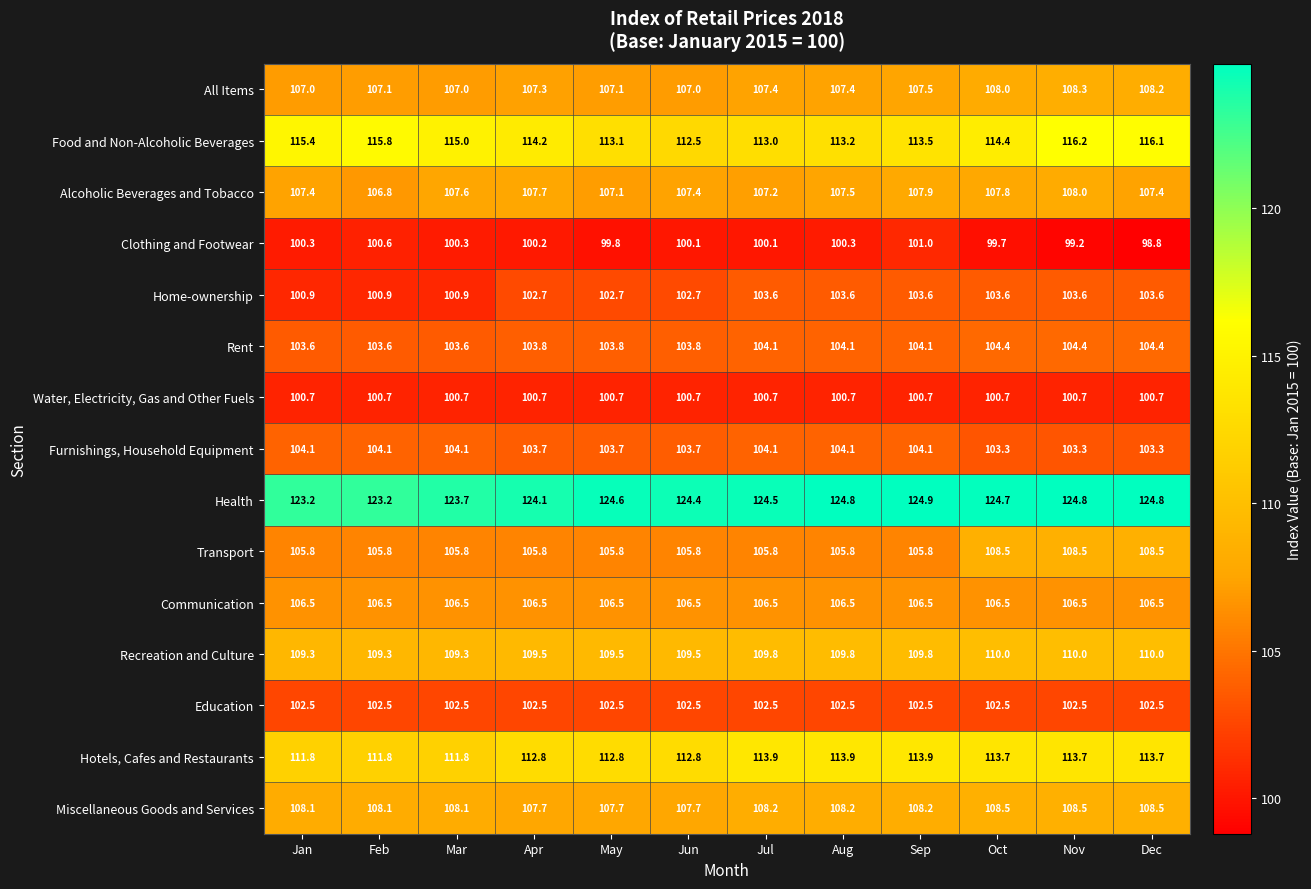

What is the sum of all Transport values?

1277.7